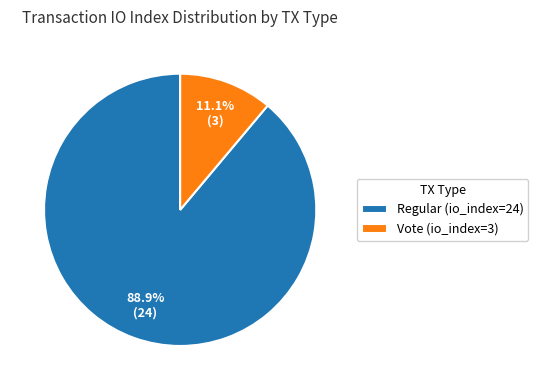

What is the largest slice in the pie chart?

Regular (io_index=24)